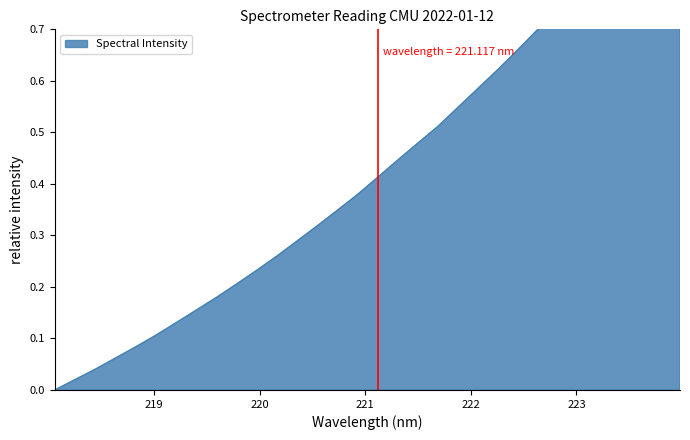

How many values are above zero?

31